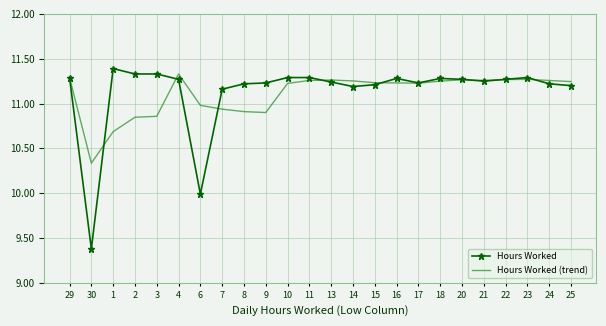

Which label corresponds to the smallest value in the chart?

30